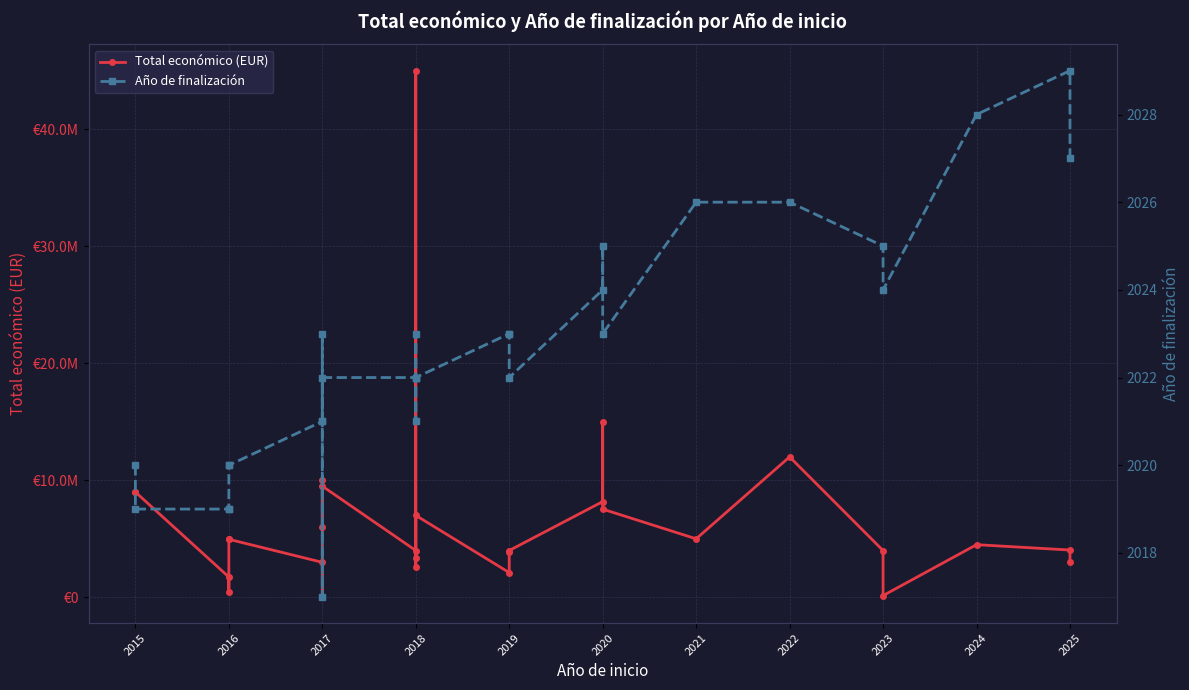

How many lines are shown in the chart?

2